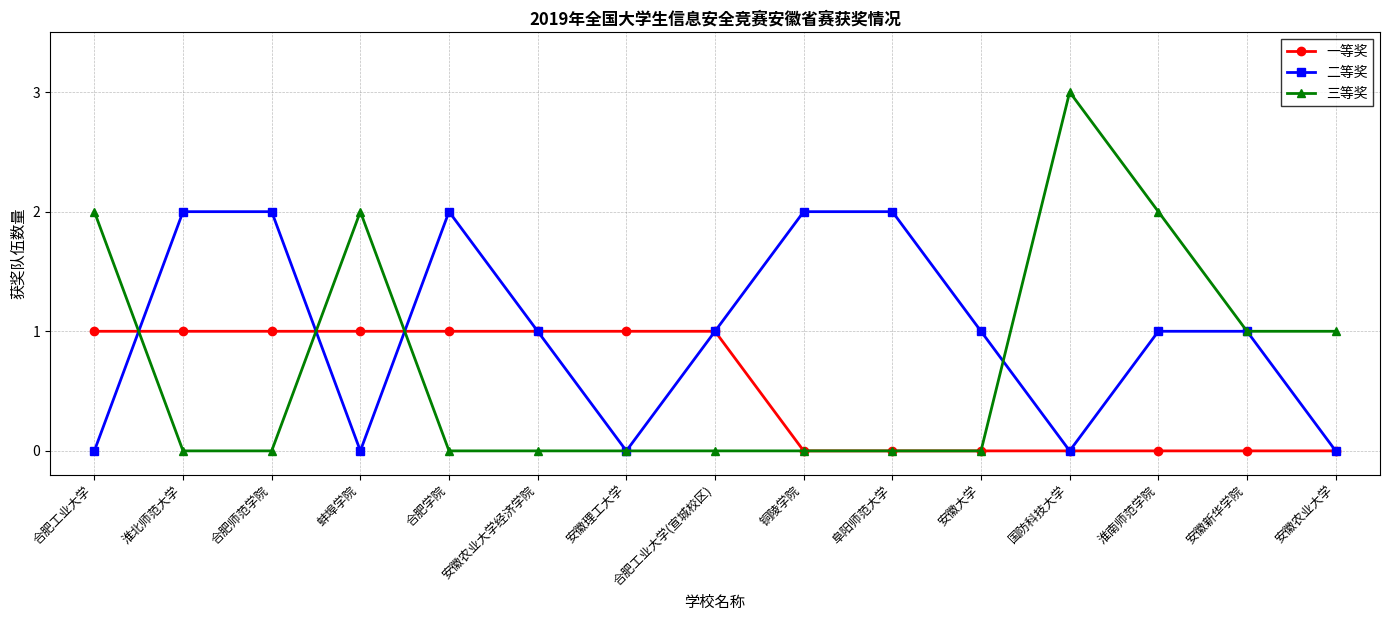

After their last crossing, which series has the higher values: 二等奖 or 三等奖?

三等奖